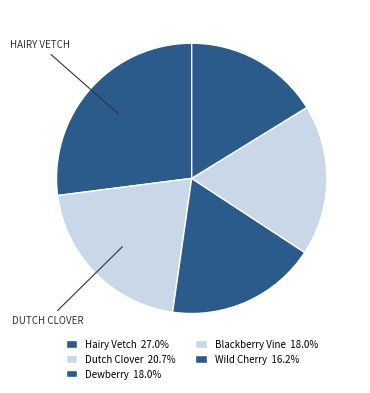

What percentage is the Dutch Clover slice, to the nearest percent?

21%